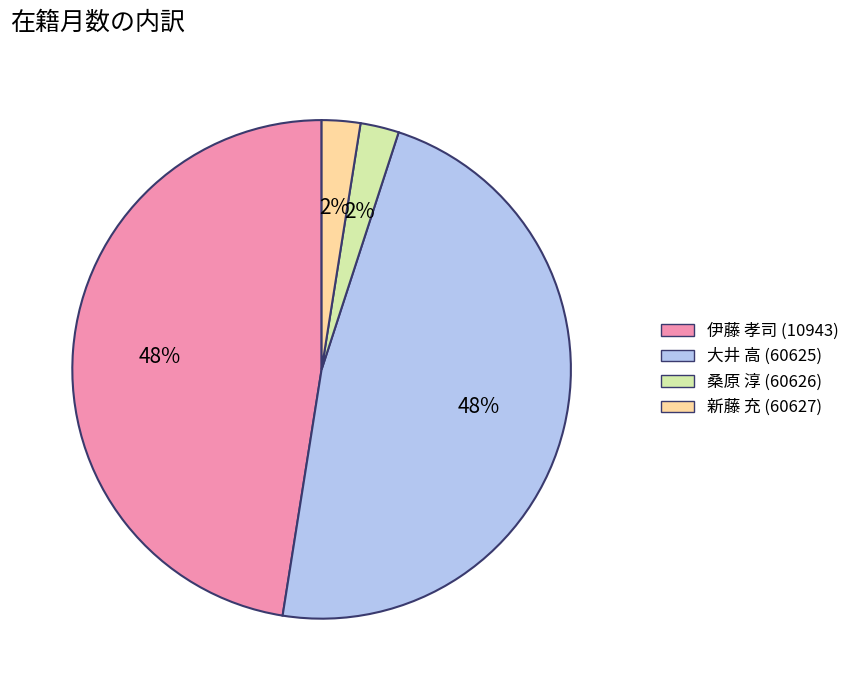

Which has a higher value, 伊藤 孝司 (10943) or 桑原 淳 (60626)?

伊藤 孝司 (10943)